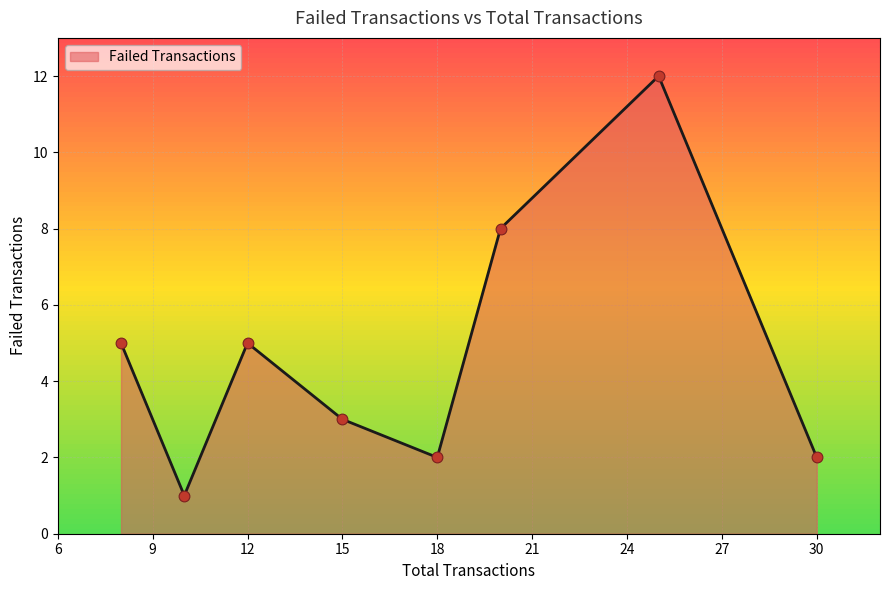

What is the average value?

5